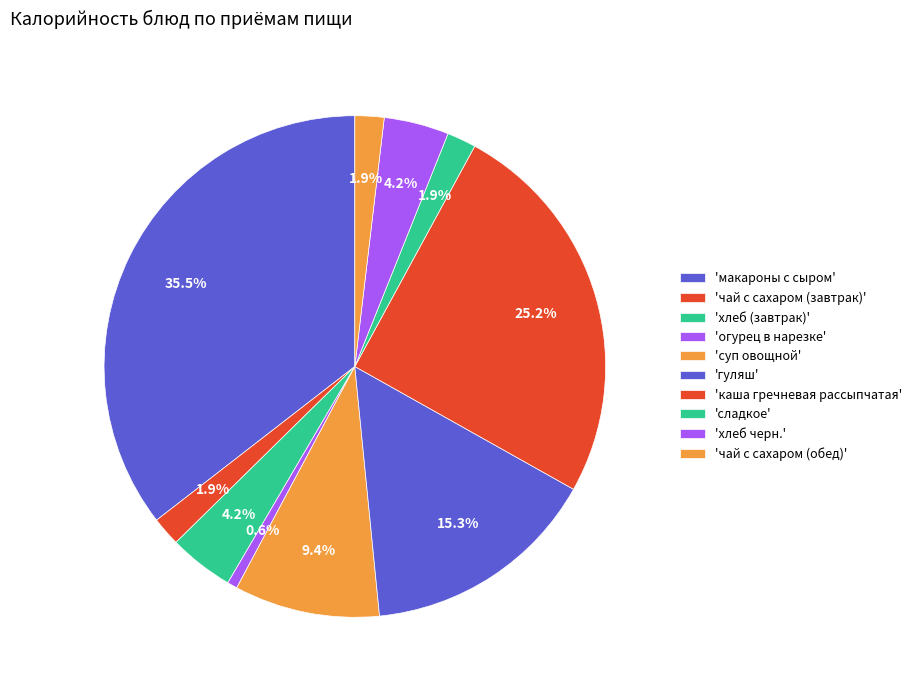

Which category has the smallest portion of the pie?

огурец в нарезке